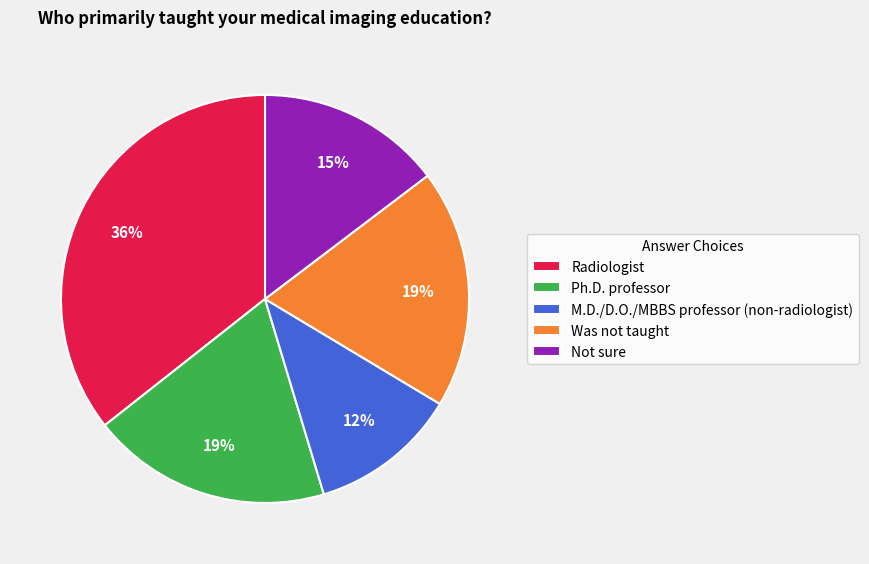

Combined, do M.D./D.O./MBBS professor (non-radiologist) and Was not taught account for over 50%?

No